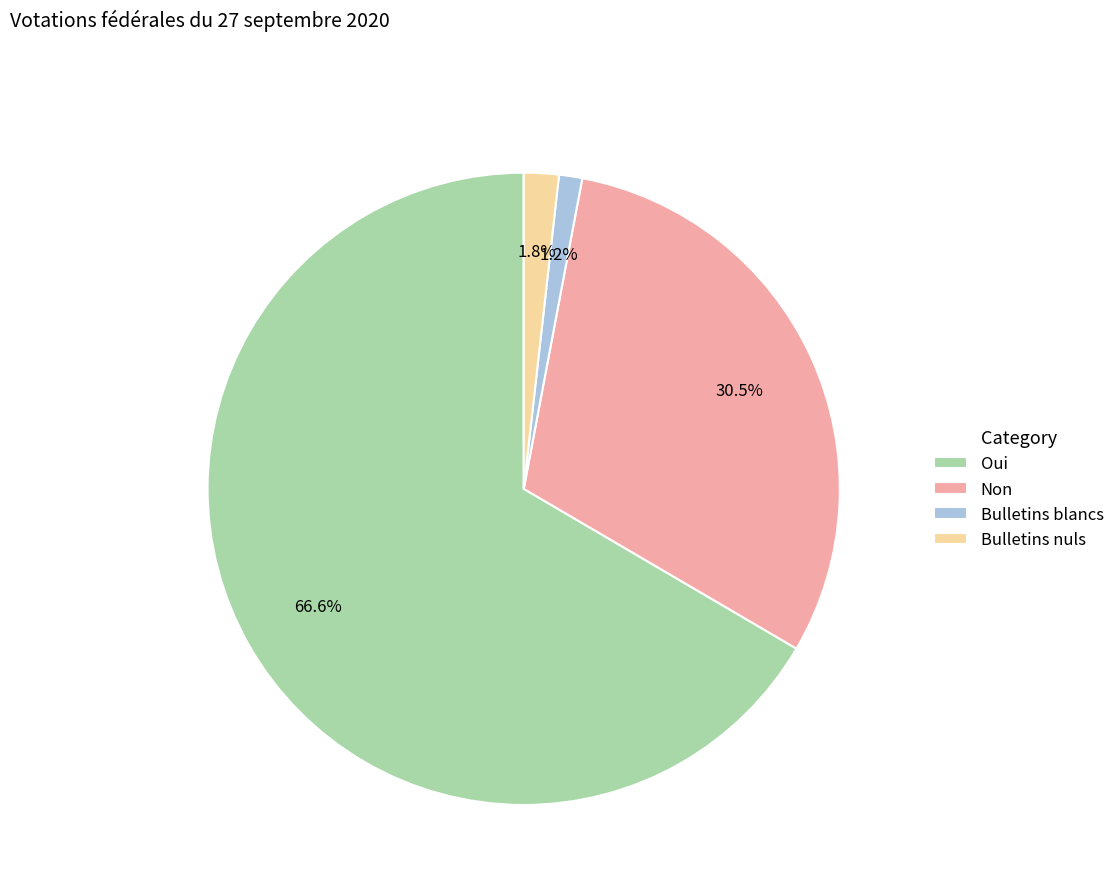

Is the sum of Bulletins nuls and Bulletins blancs greater than half?

No